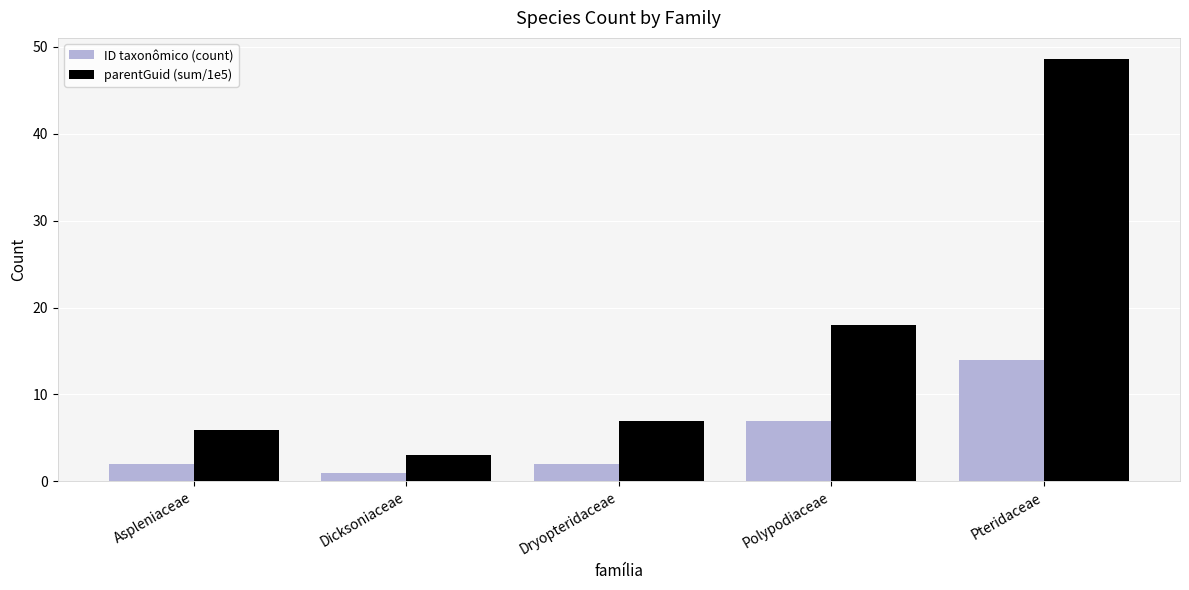

Where is parentGuid (sum/1e5) nearest to the value 25?

Polypodiaceae